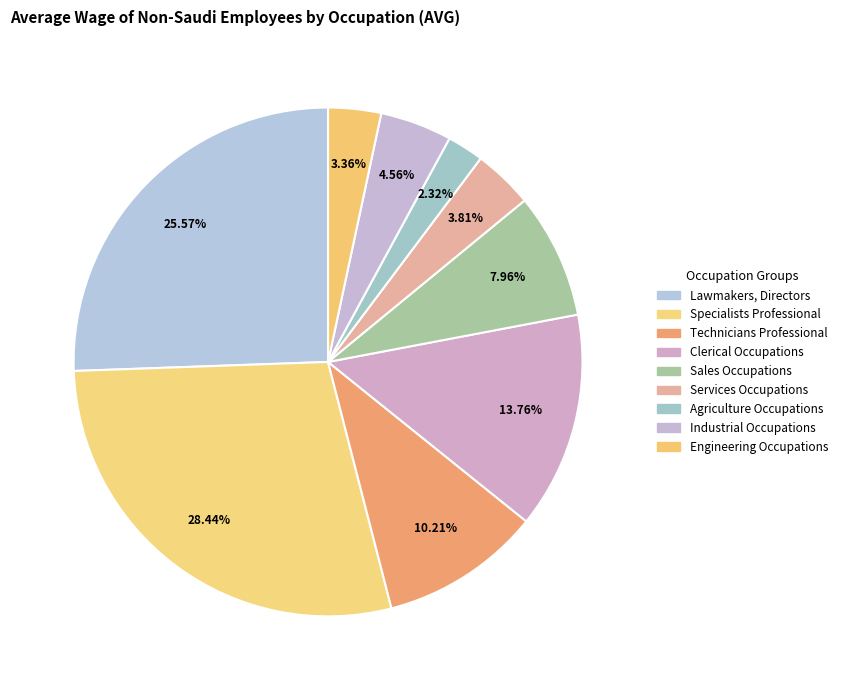

The Specialists Professional slice represents 18% of the pie. True or false?

False